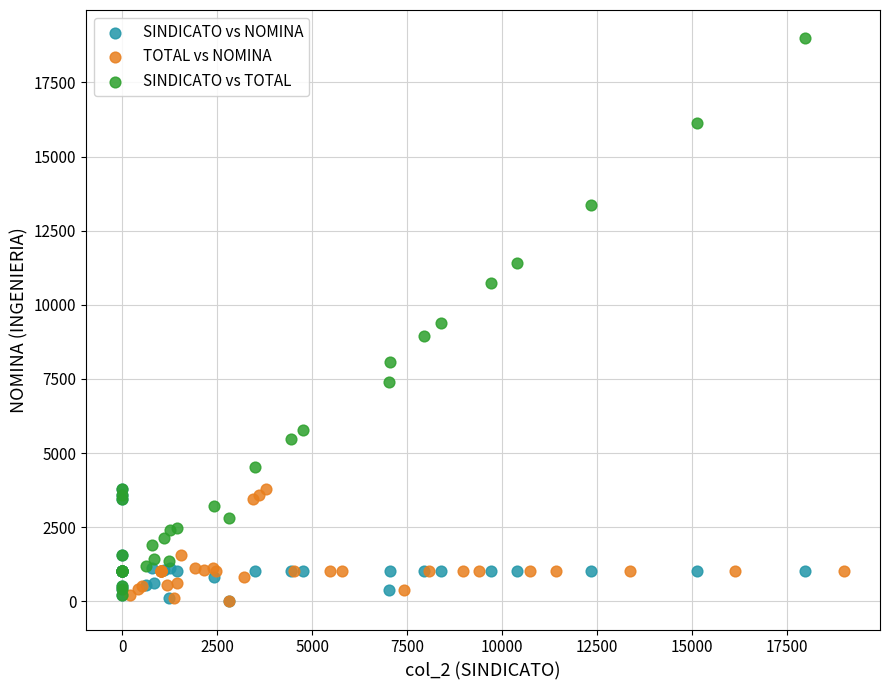

Which series has the widest spread of Y values?

SINDICATO vs TOTAL